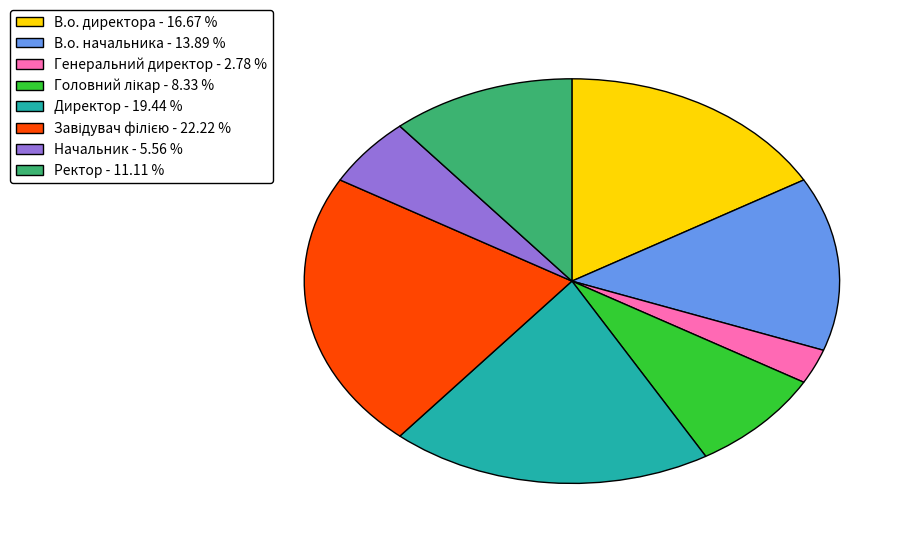

Is there any slice that represents more than half of the pie?

No